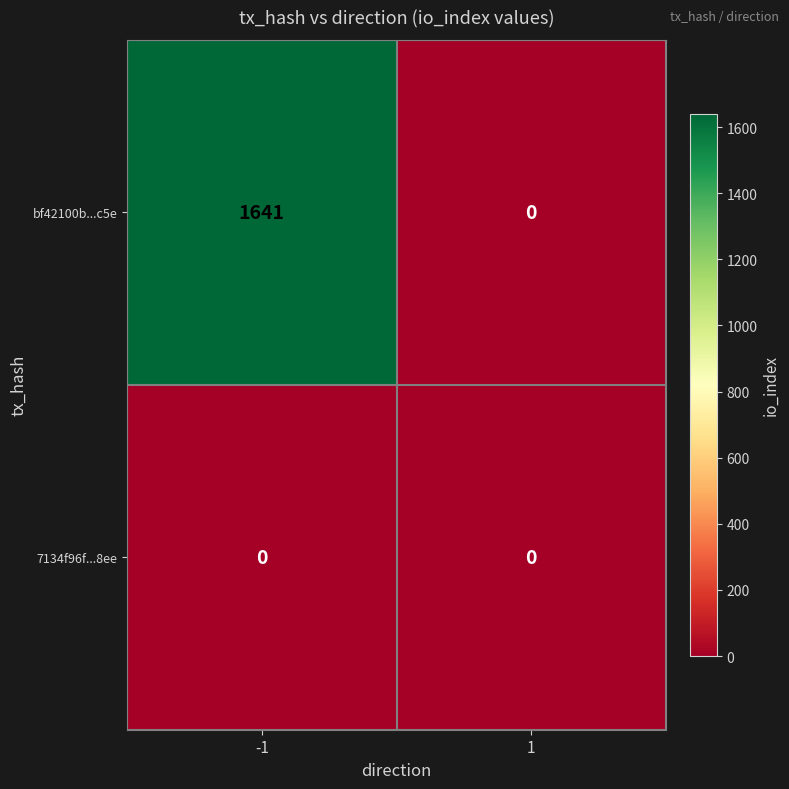

What is the maximum value shown in the chart?

1641